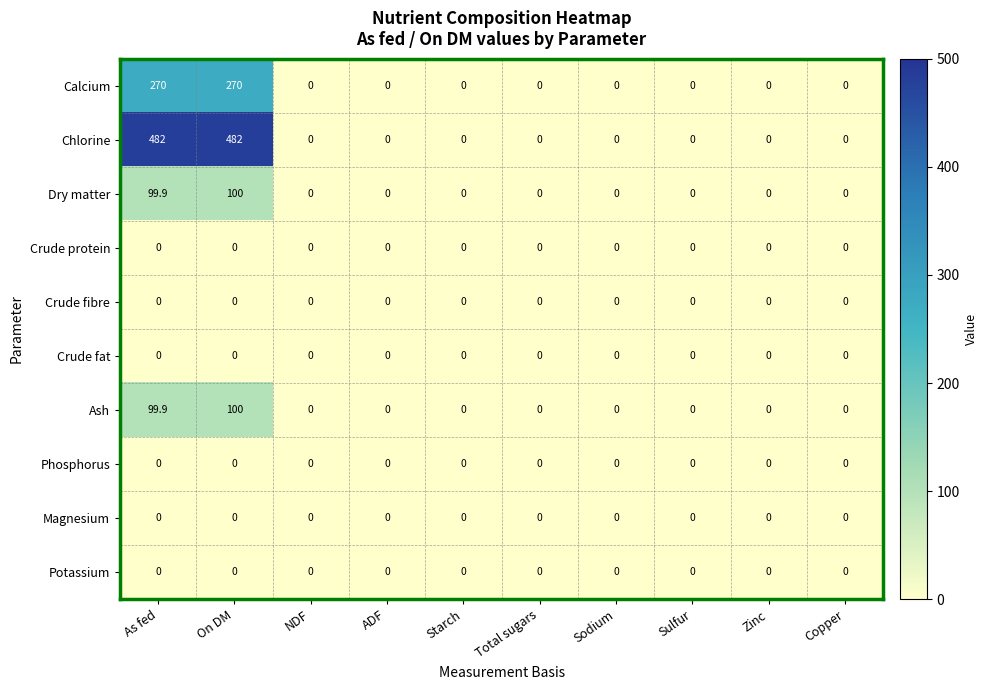

True or false: Calcium has a value of -177.2 at Starch.

False